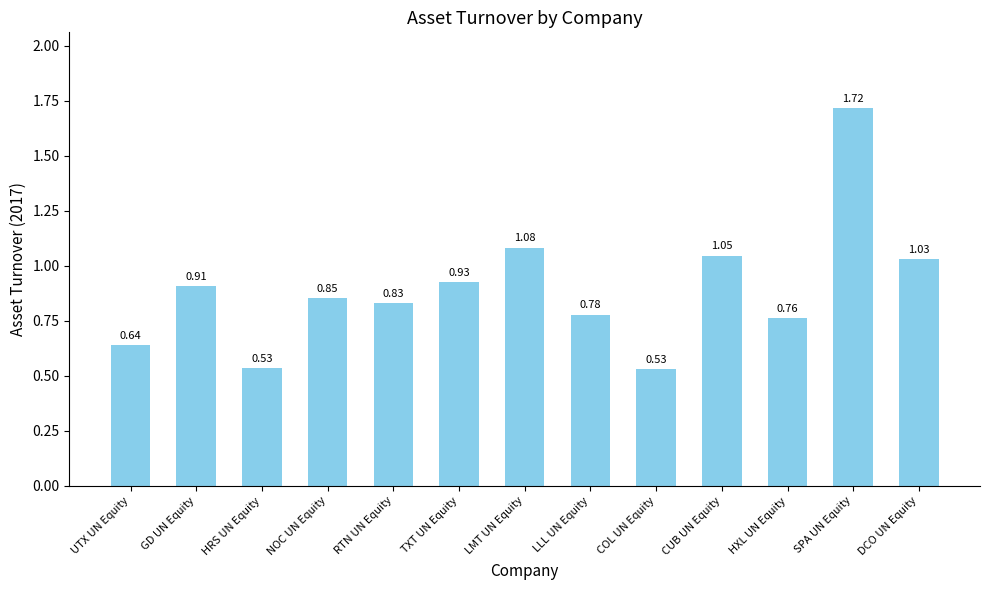

How many bars are there in total?

13